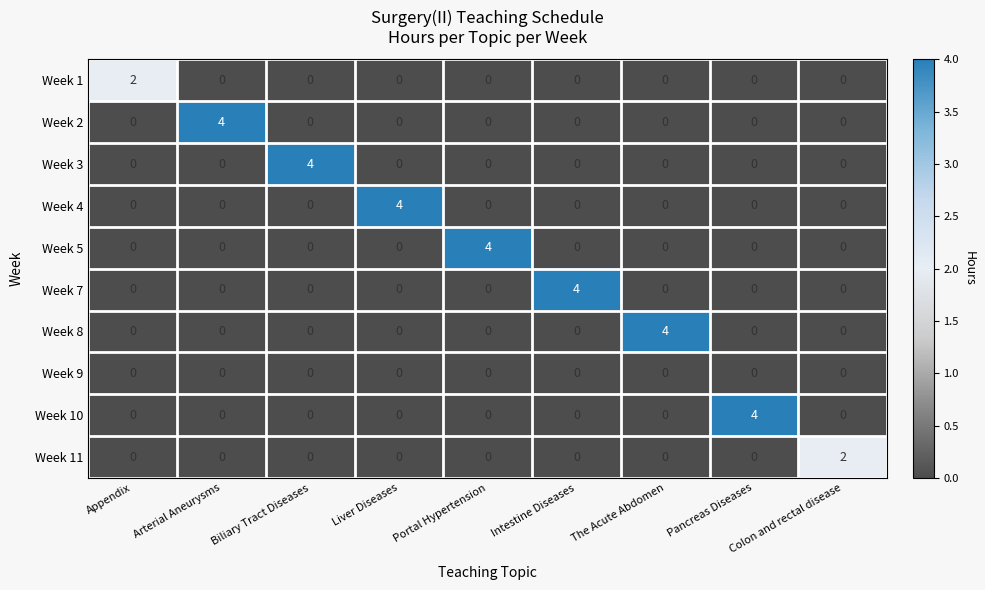

What is the maximum value for Week 2?

4